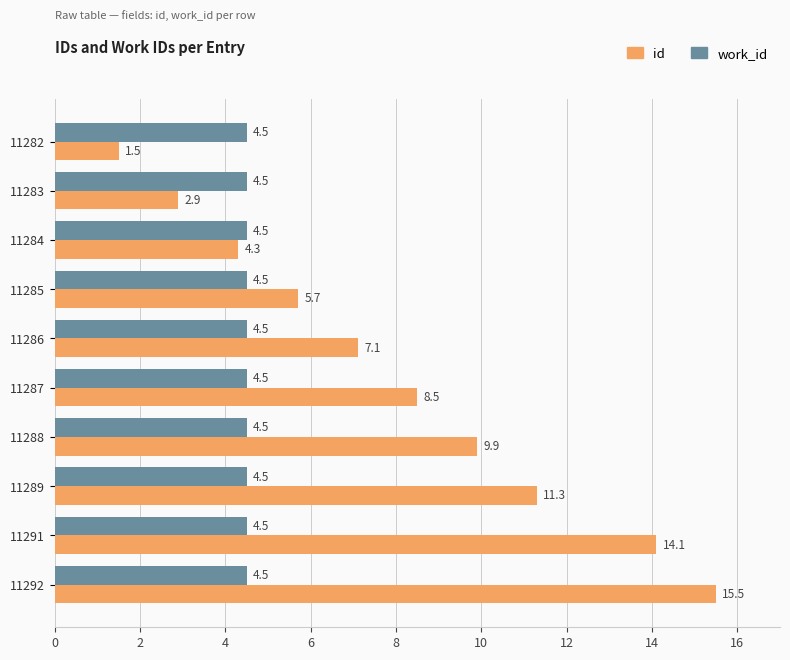

The value of work_id at 11285 is 6.4. True or false?

False